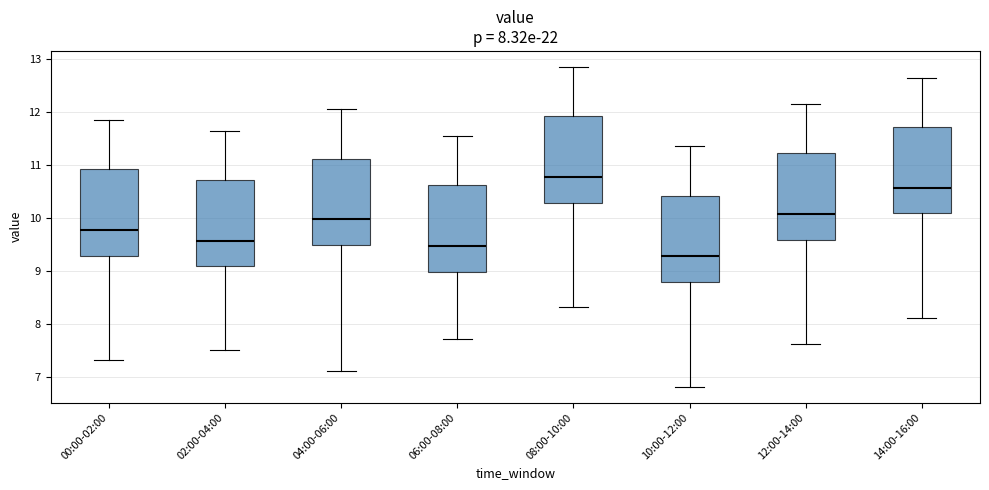

Which box has the highest median line?

08:00-10:00